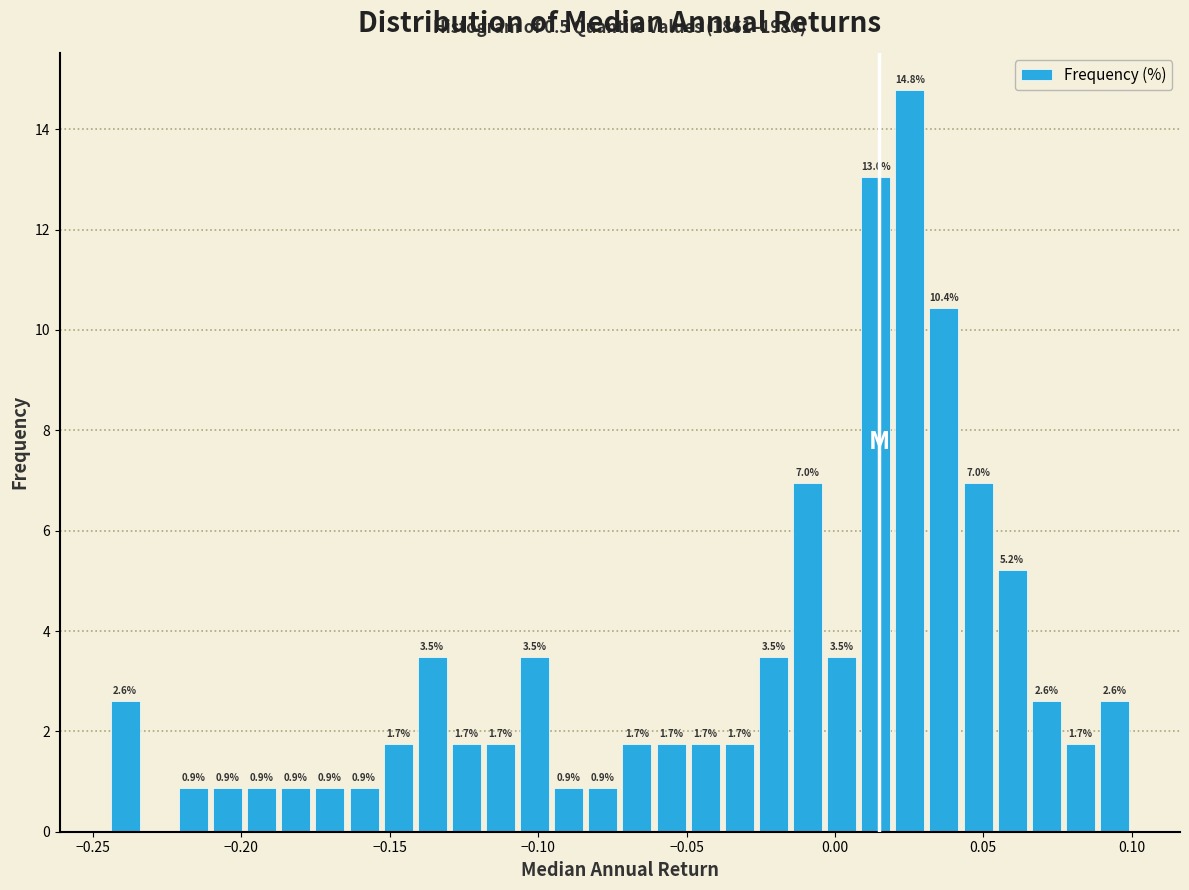

Around what value on the x-axis is the tallest bar? Give the approximate position of its centre, as read against the axis.

0.025